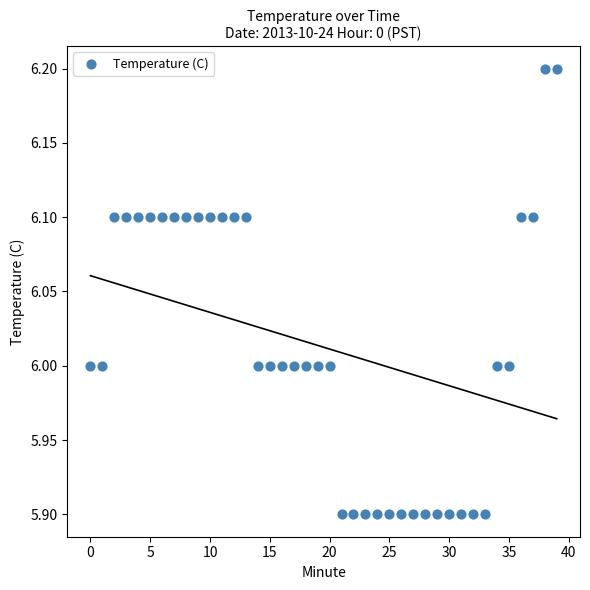

What is the range of Y values (max minus min)?

0.3